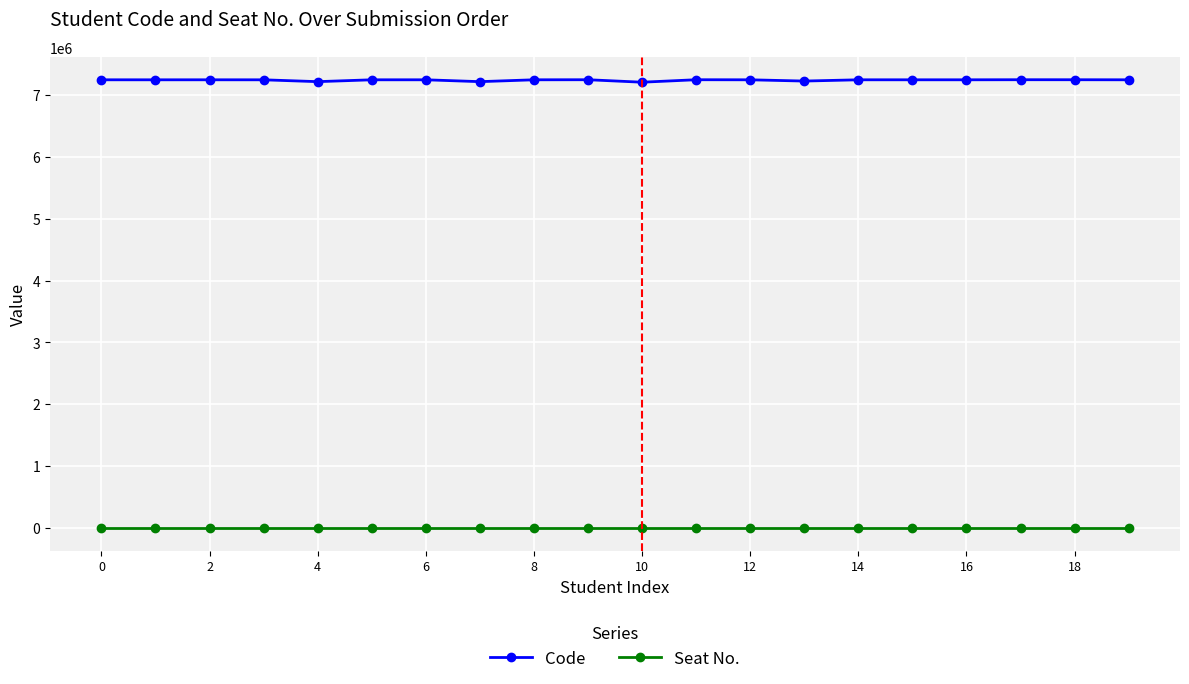

True or false: Code has more than 1 points higher than both neighbors.

True